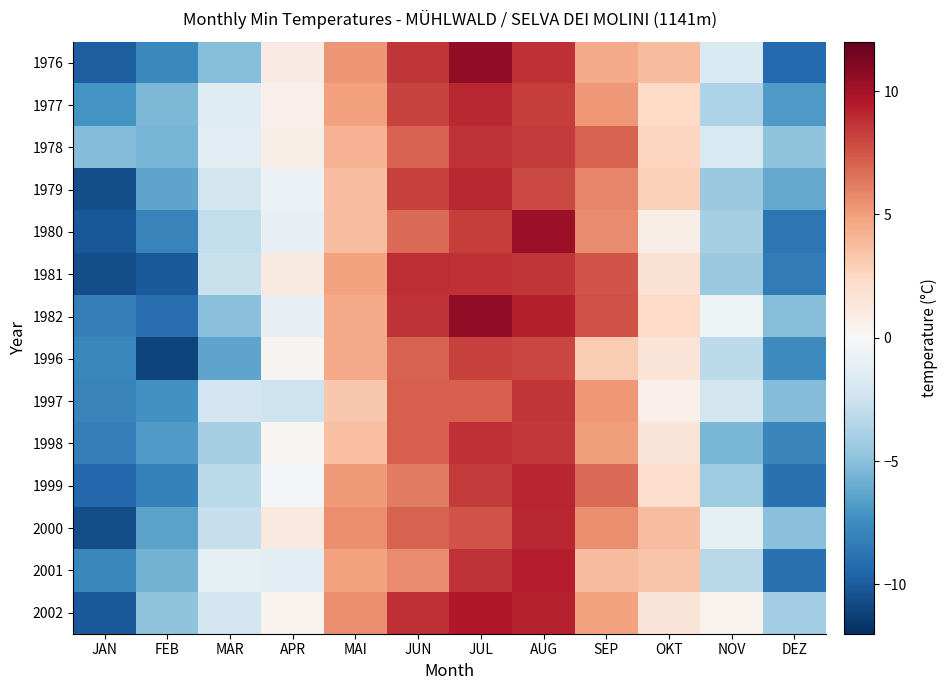

How many series are shown in this chart?

14